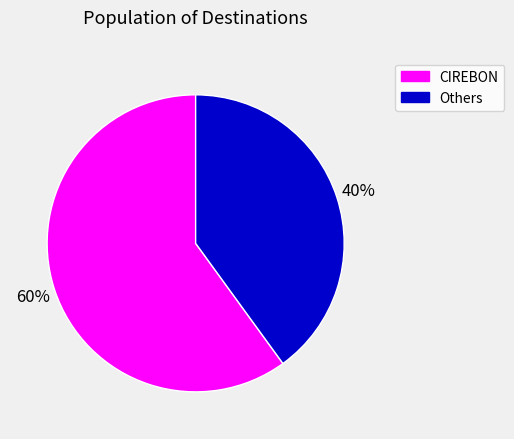

To the nearest percent, what is the difference between the largest and smallest slice percentages?

20%